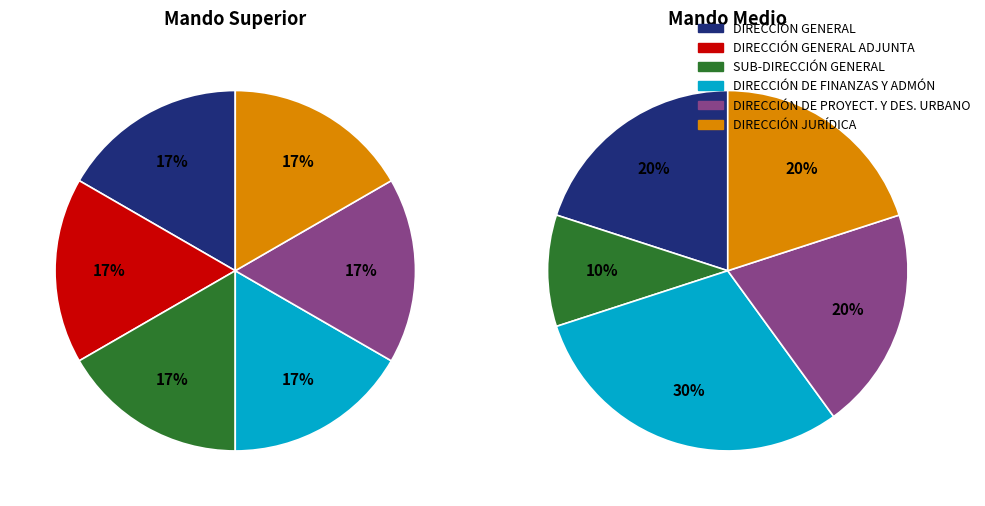

Is it true that DIRECCIÓN DE PROYECT. Y DES. URBANO is 27% of the pie?

False